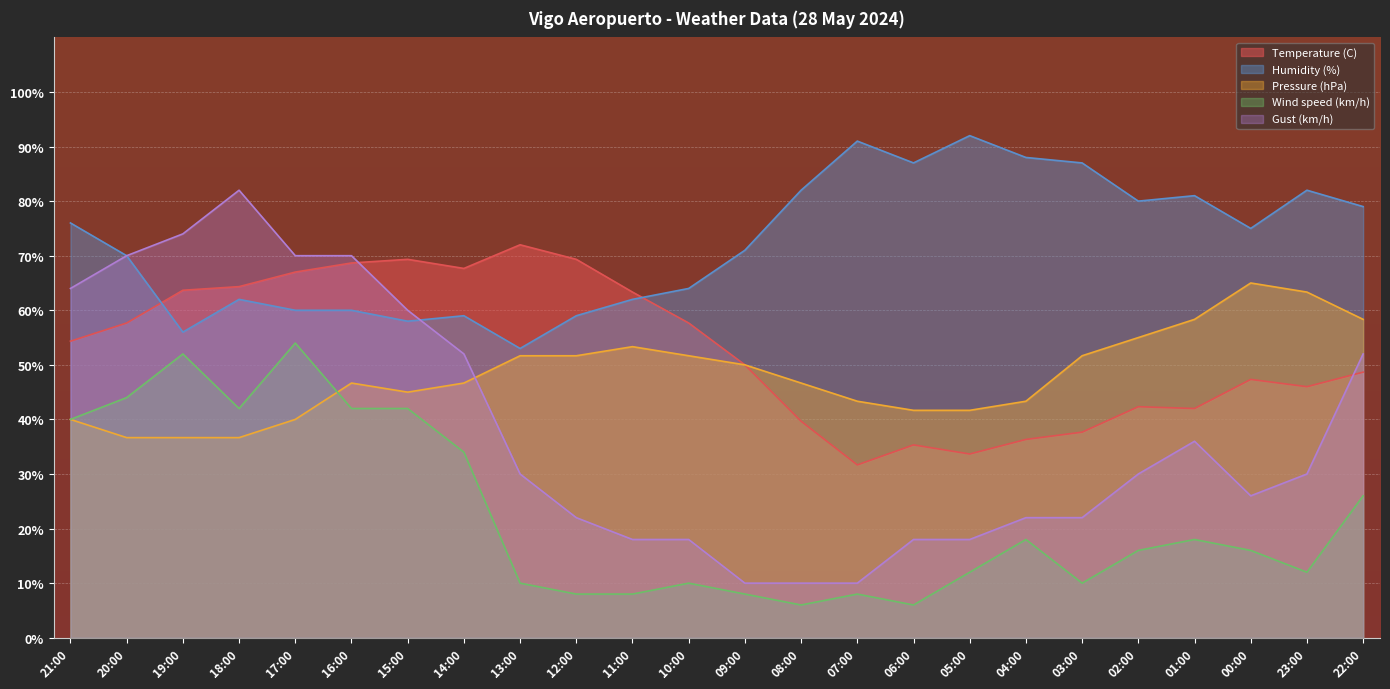

At how many categories does at least one series exceed 54?

24